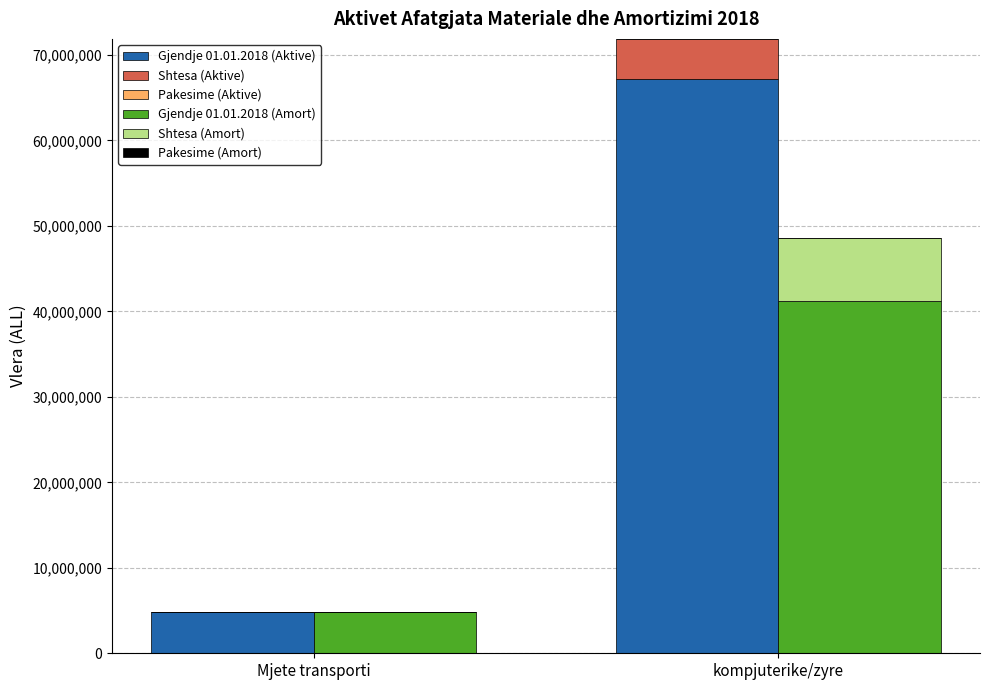

The Gjendje 01.01.2018 (Aktive) series shows 4885000 at Mjete transporti. True or false?

True